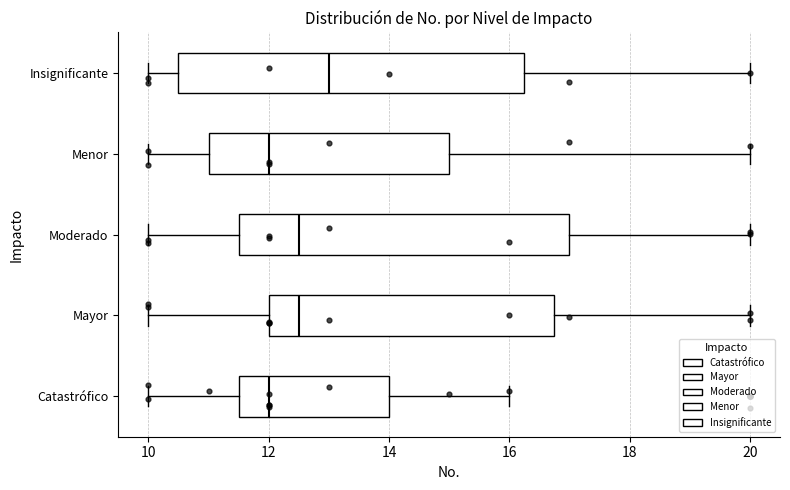

Where does the median line of the box for Menor sit on the x-axis? The values are not printed on the chart, so give them approximately, as read against the axis.

12.0